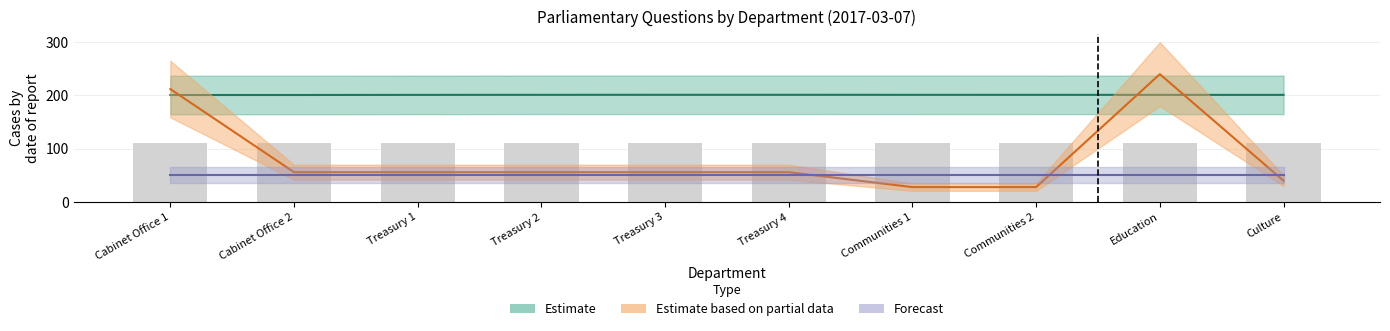

Which series changed the most between Treasury 1 and Communities 1?

Estimate based on partial data